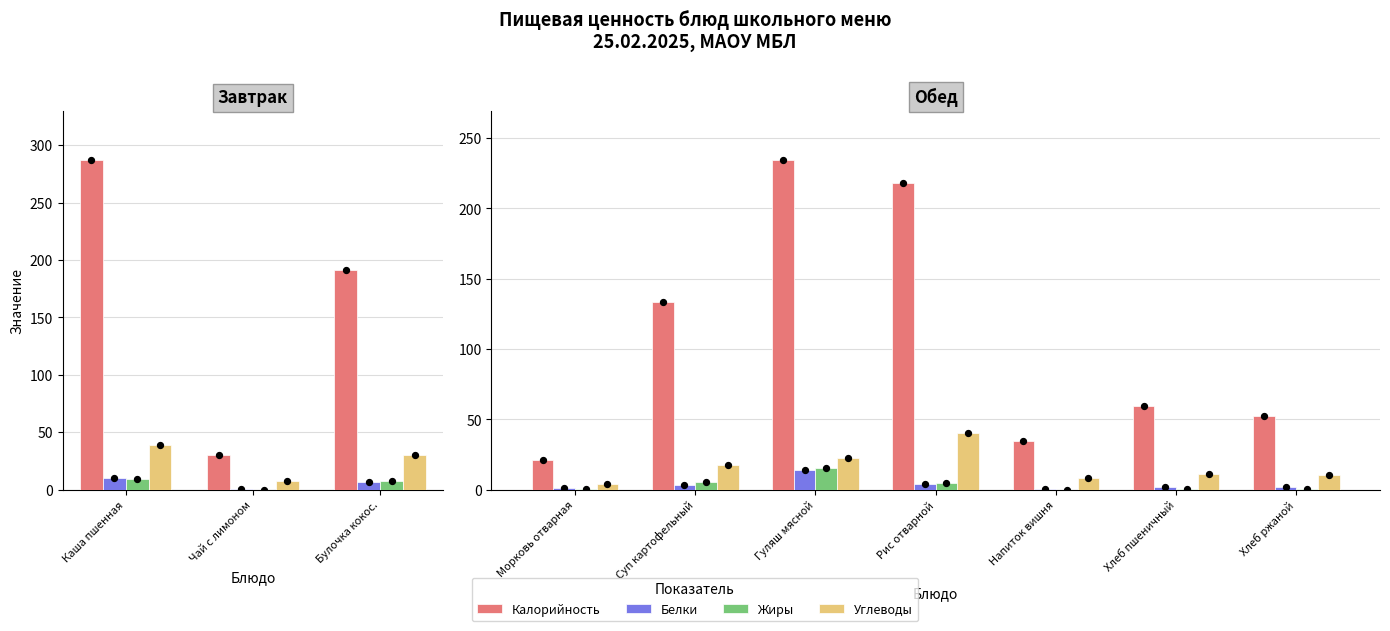

What are all the series names shown in the legend?

Калорийность, Белки, Жиры, Углеводы